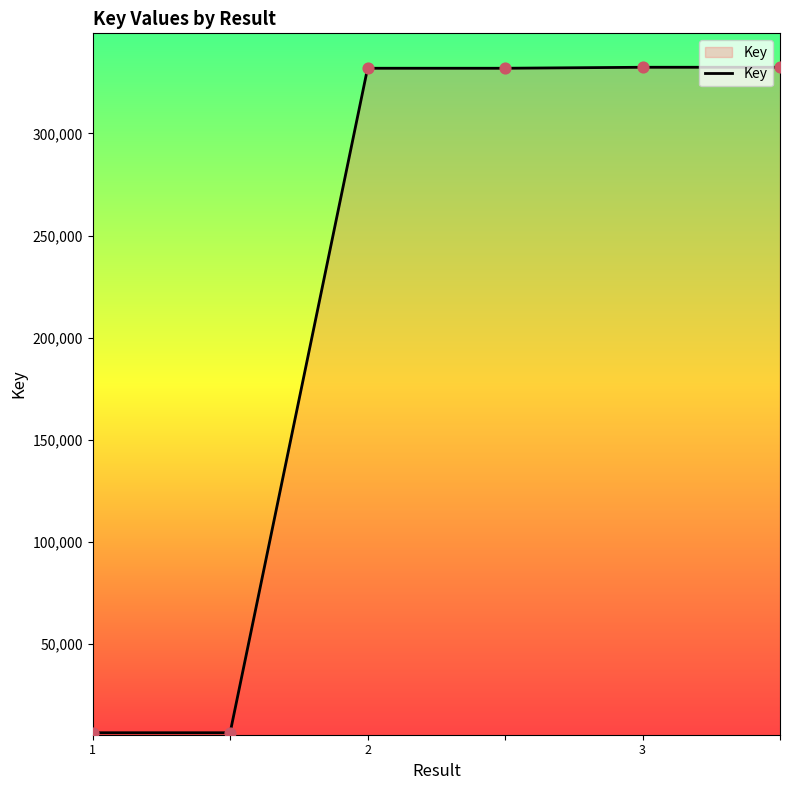

What is the average value?

223614